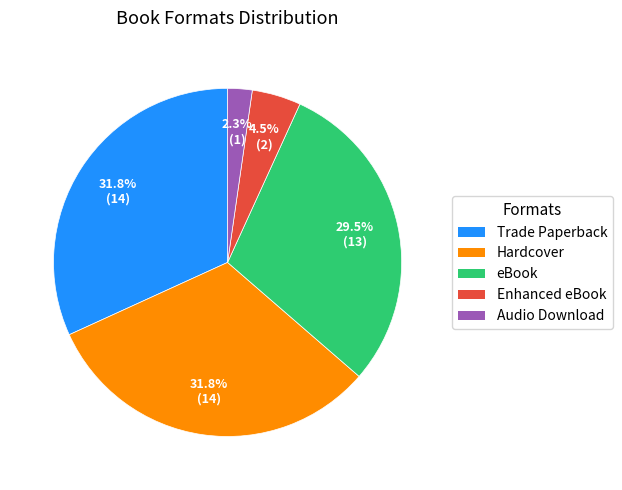

To the nearest percent, what is the combined percentage of Hardcover and Audio Download?

34%